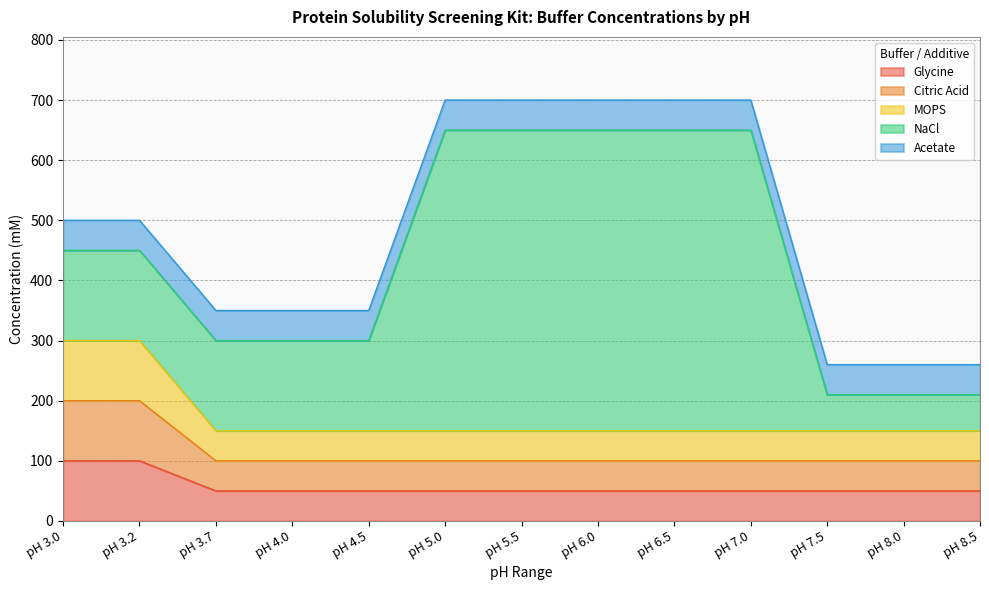

Does the chart display data point markers on the line(s)?

No